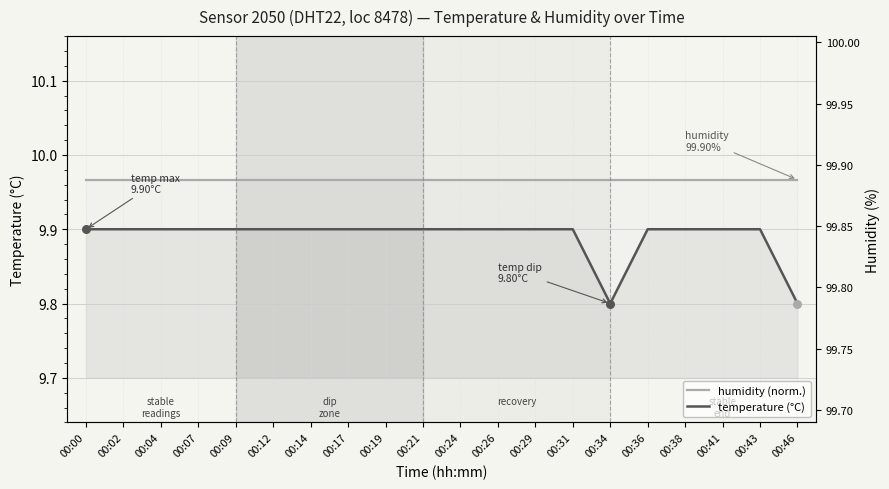

What are all the series names shown in the legend?

humidity (norm.), temperature (°C)